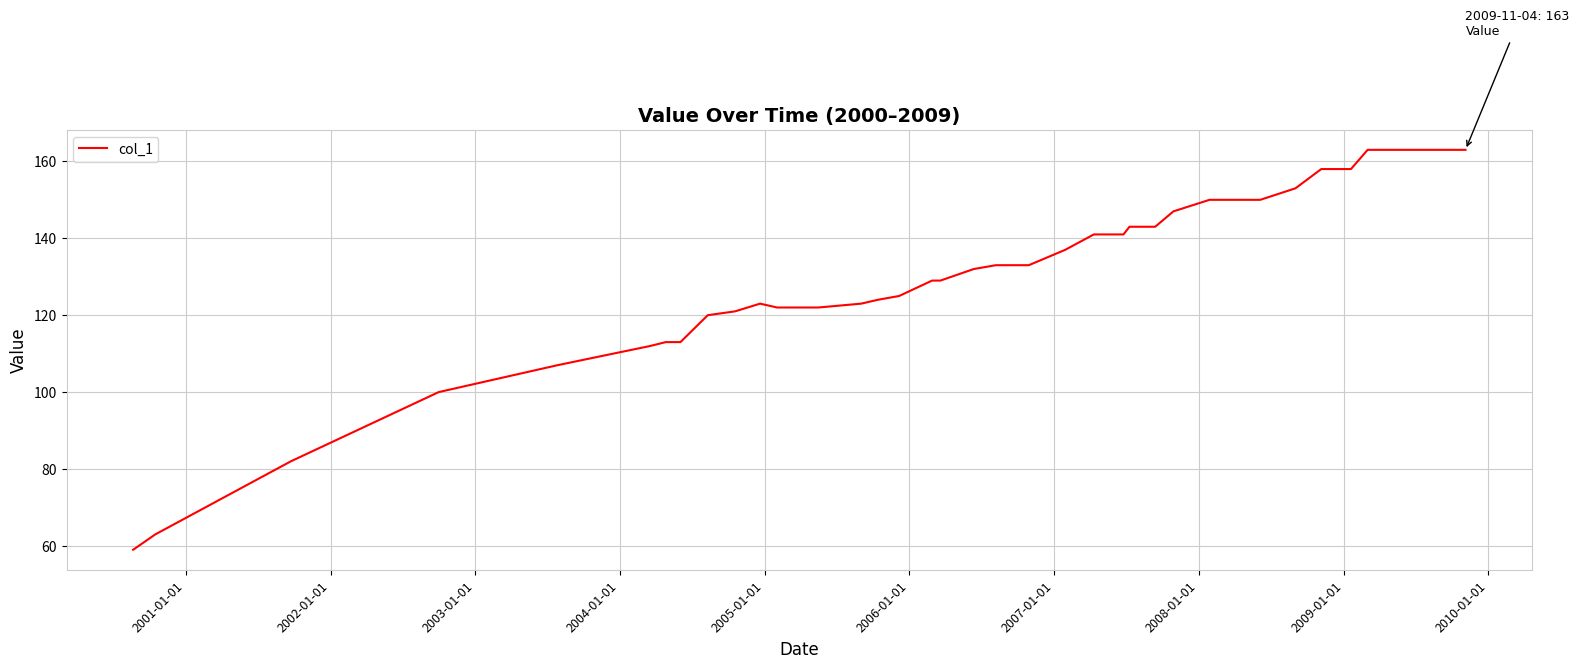

What is the difference between the maximum and minimum values?

104